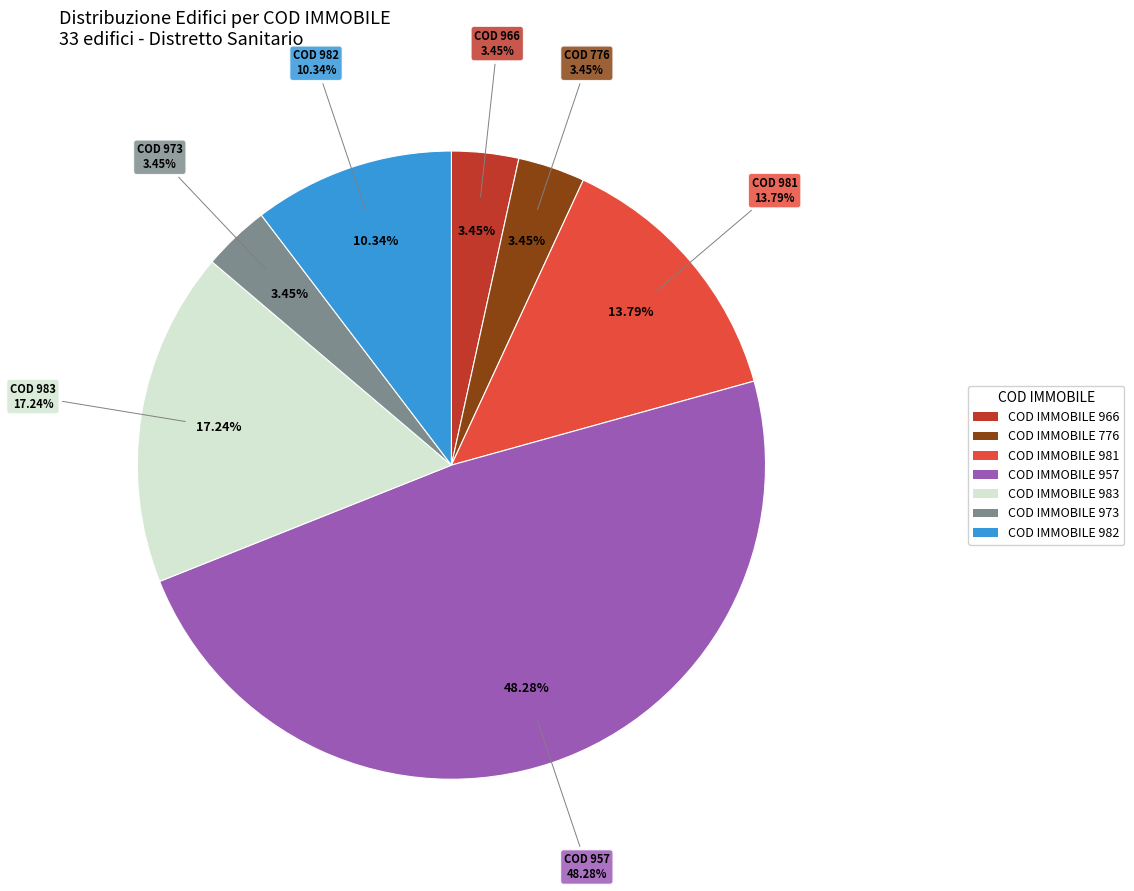

Does 965 represent more than half of the total?

No